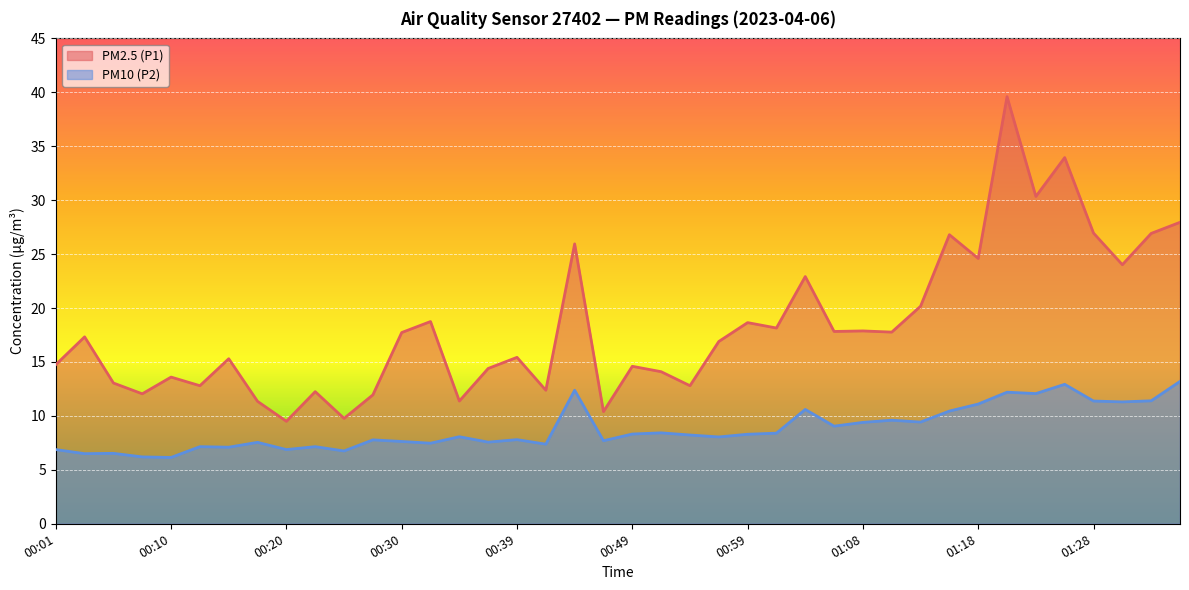

Reading left to right, extract all data points from this chart.

PM2.5 (P1): 14.8	17.3	13.1	12.1	13.6	12.8	15.3	11.3	9.5	12.2	9.8	11.9	17.7	18.8	11.4	14.4	15.4	12.4	25.9	10.4	14.6	14.1	12.8	16.9	18.6	18.1	22.9	17.8	17.9	17.8	20.2	26.8	24.6	39.6	30.4	34.0	26.9	24.0	26.9	27.9
PM10 (P2): 6.9	6.5	6.5	6.2	6.2	7.2	7.1	7.5	6.9	7.2	6.8	7.8	7.6	7.5	8.1	7.6	7.8	7.4	12.4	7.7	8.3	8.4	8.2	8.1	8.3	8.4	10.6	9.1	9.4	9.6	9.4	10.4	11.1	12.2	12.1	12.9	11.4	11.3	11.4	13.2